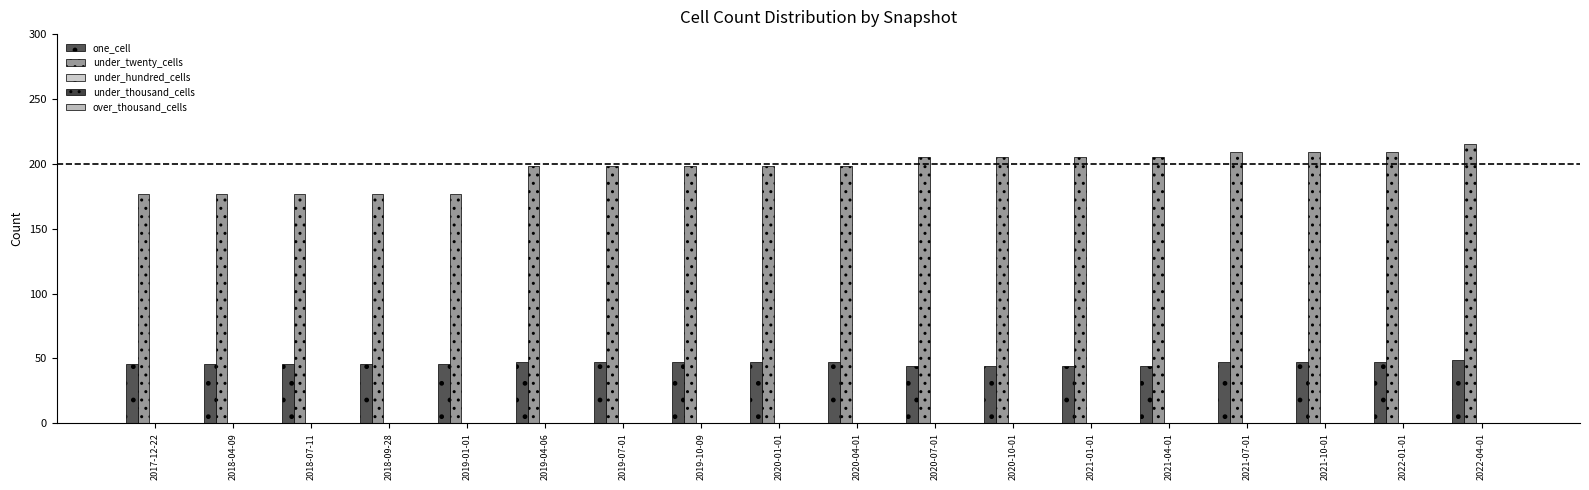

What is the label of the 7th bar from the right?

2020-10-01